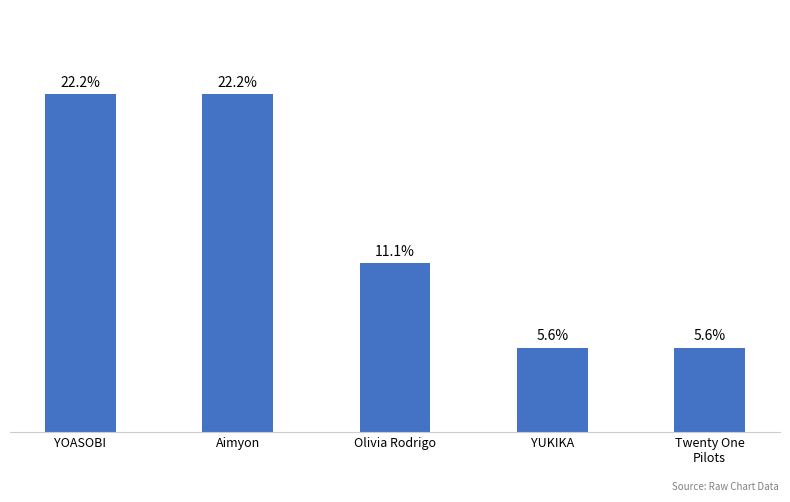

Does the chart contain stacked bars?

No